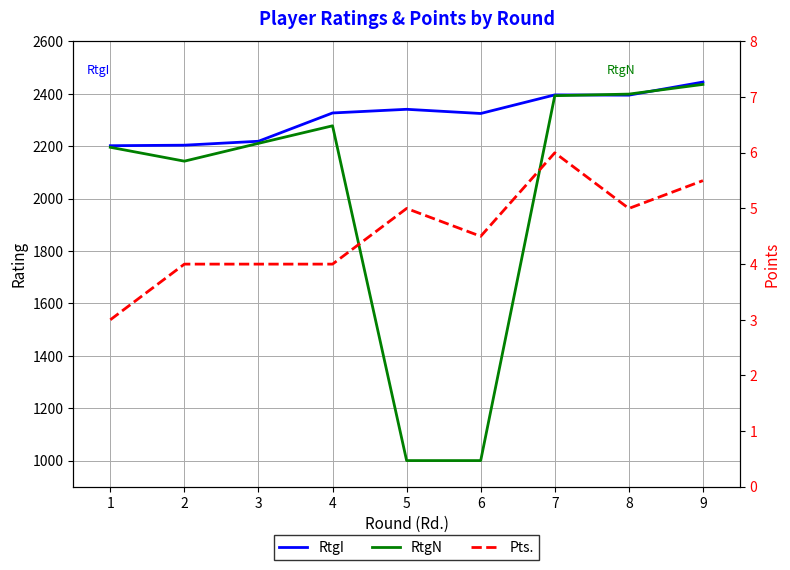

Is it true that RtgN equals 2211.0 at 3?

True